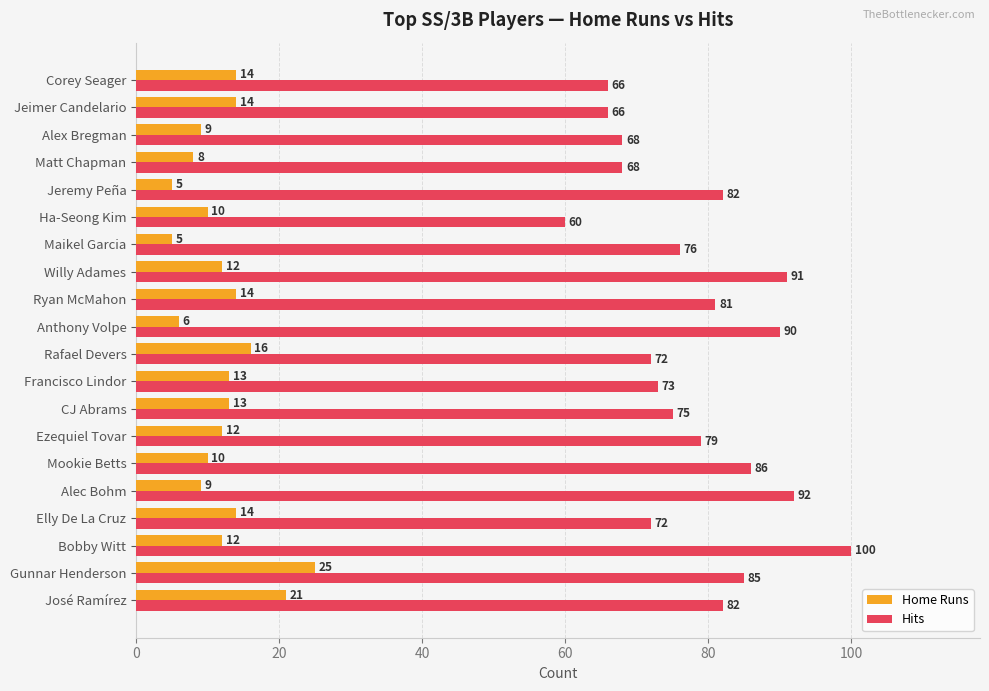

Rank the series by their maximum value, from lowest to highest.

Home Runs, Hits